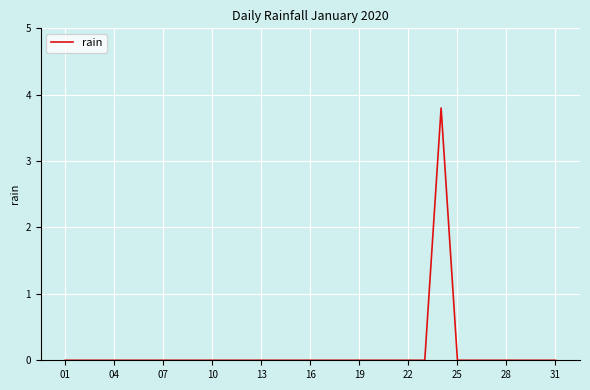

What is the maximum value shown in the chart?

3.8